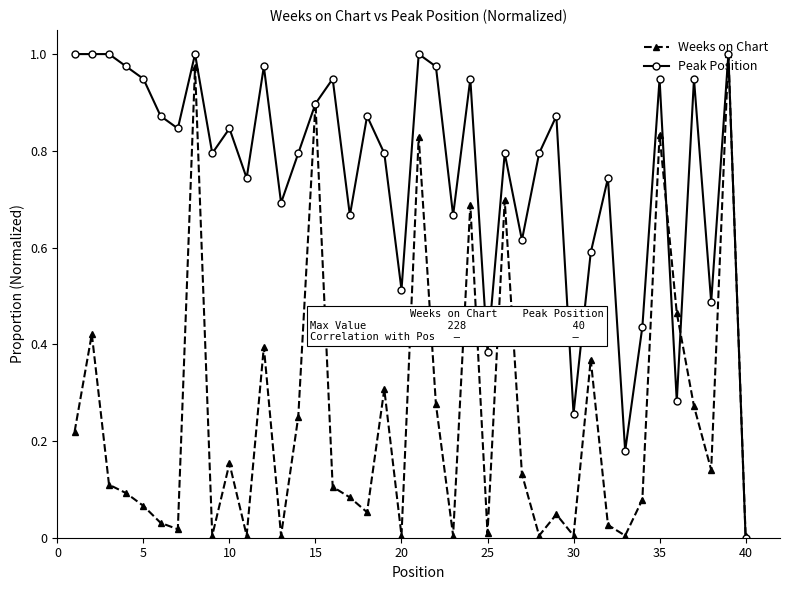

List the series in order of their overall mean, highest first.

Peak Position, Weeks on Chart